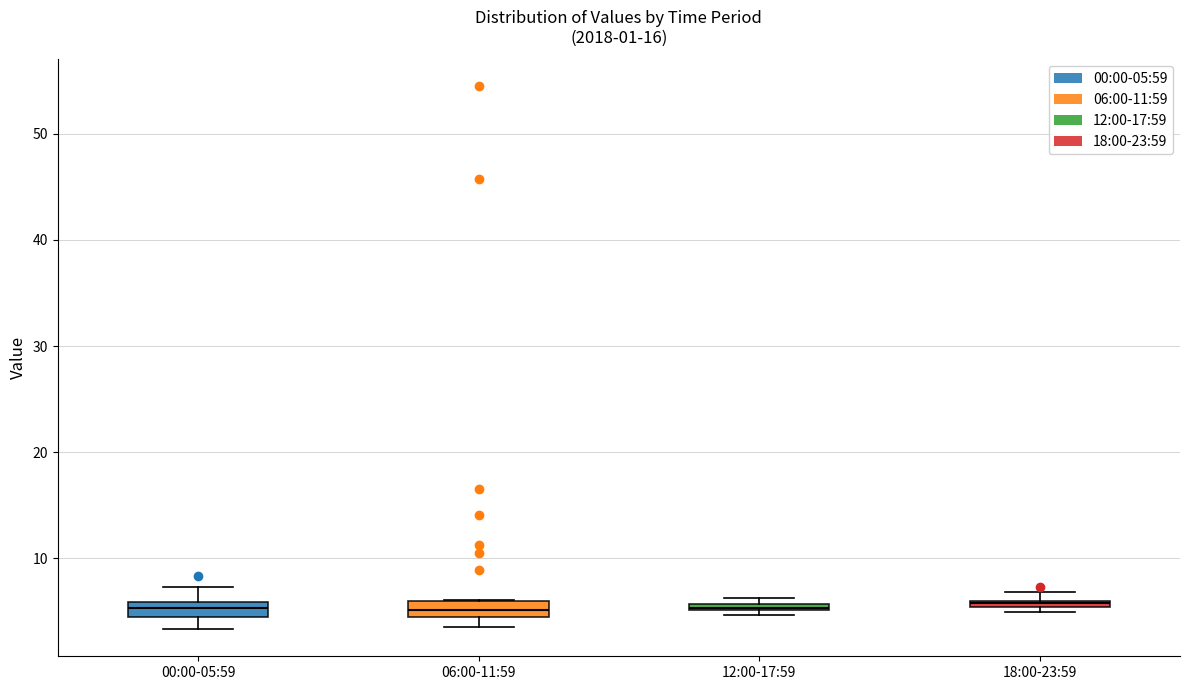

Where is the upper edge of the box for 12:00-17:59 on the y-axis? The values are not printed on the chart, so give them approximately, as read against the axis.

6